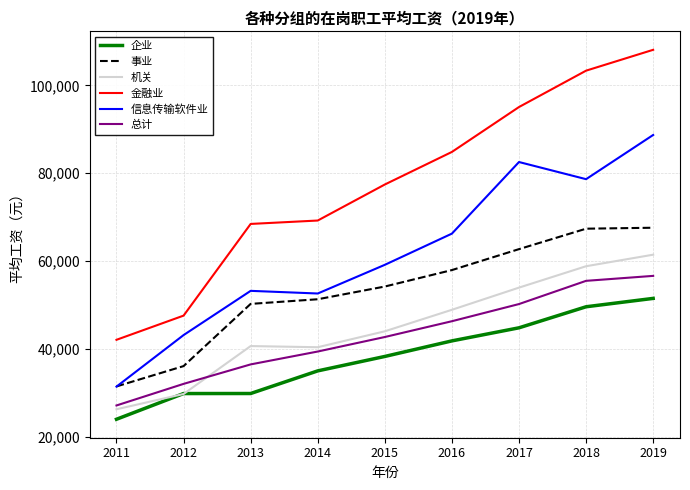

At which category does the chart reach its peak across all series?

2019